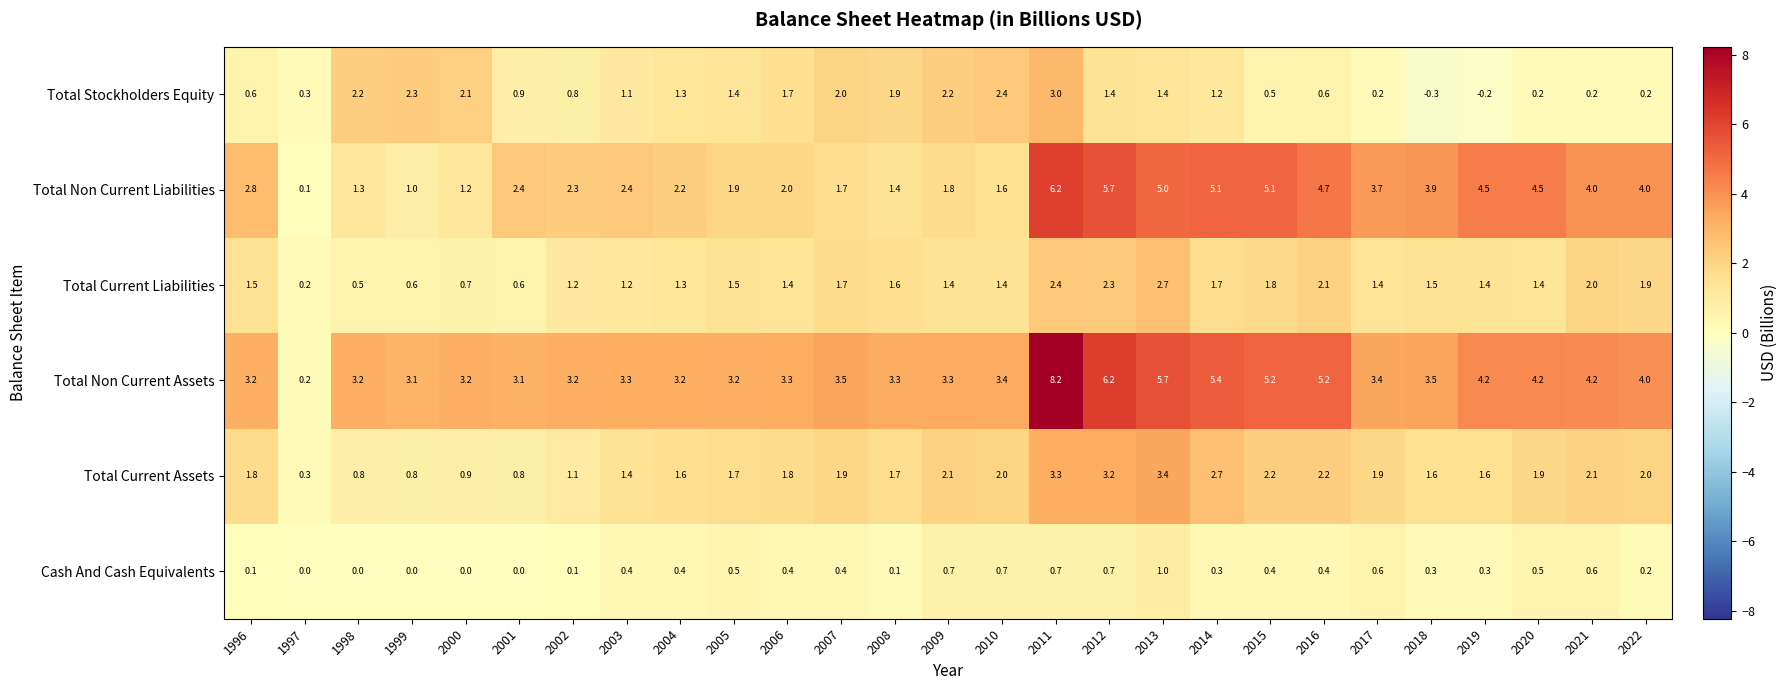

What is the difference between the maximum and minimum values in the Total Non Current Assets series?

8.0